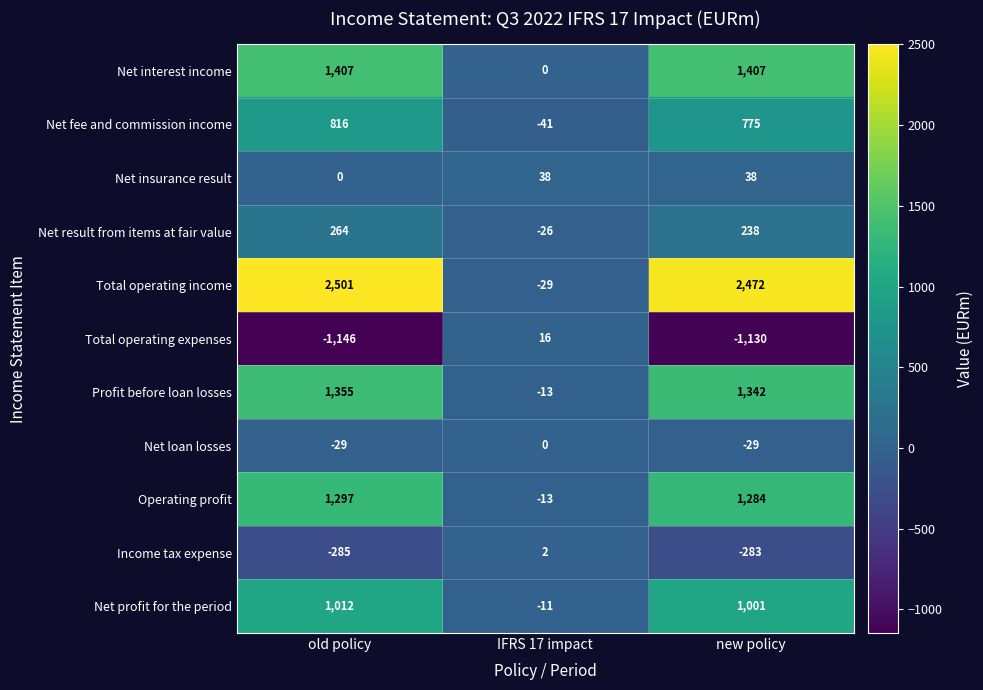

Is it true that Income tax expense equals -155 at new policy?

False